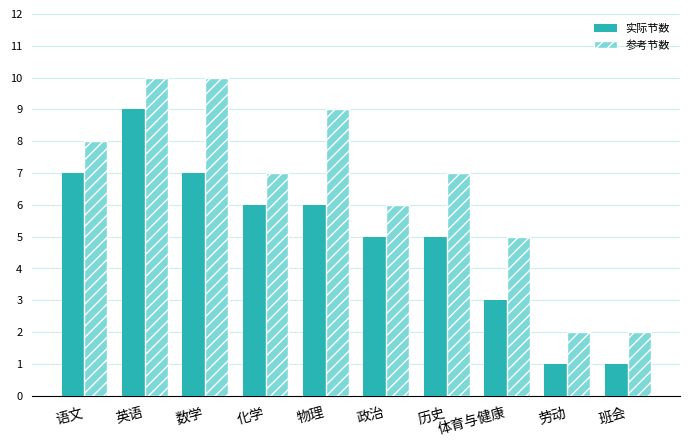

What is the total value across all series at 体育与健康?

8